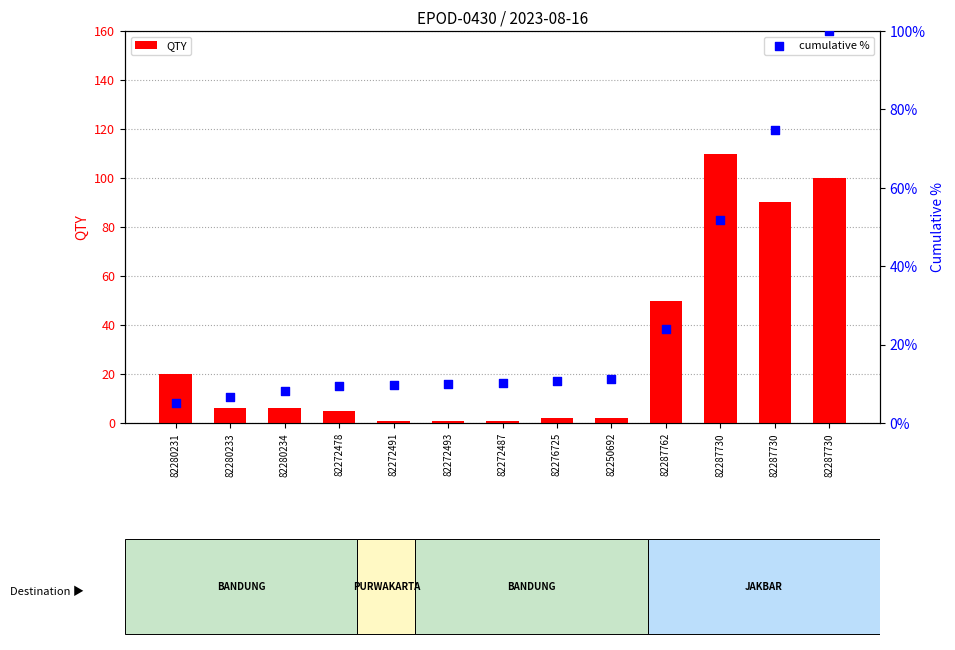

Which series has the widest spread of Y values?

QTY